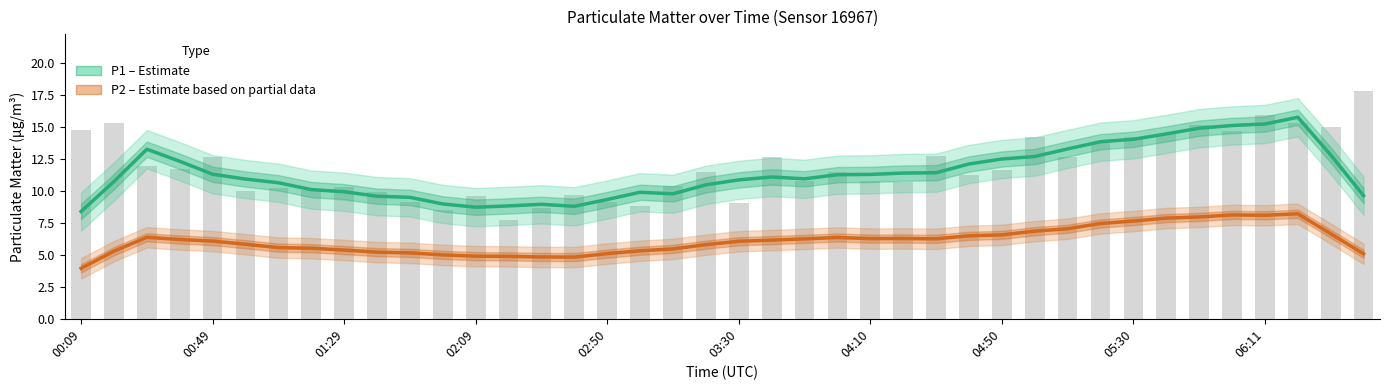

Rank the series at 04:10 from highest to lowest value.

P1 (Estimate), P2 (Estimate based on partial data)